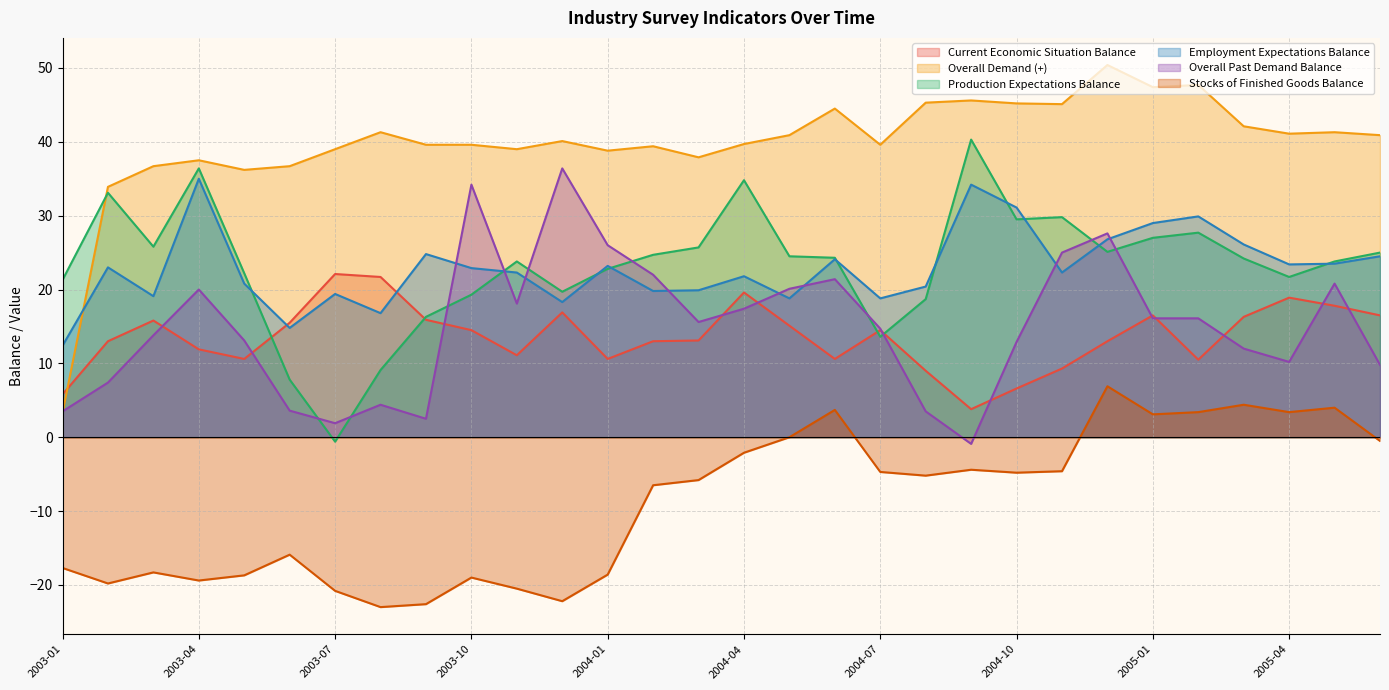

At how many categories does at least one series exceed -7?

30